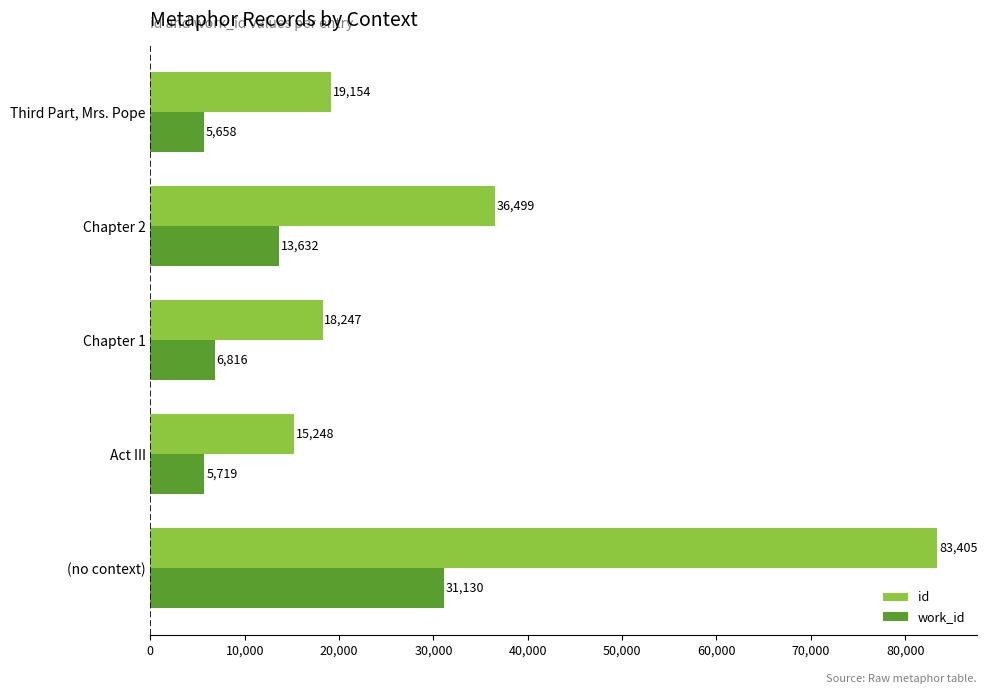

Rank the categories by work_id value from highest to lowest.

(no context), Chapter 2, Chapter 1, Act III, Third Part, Mrs. Pope